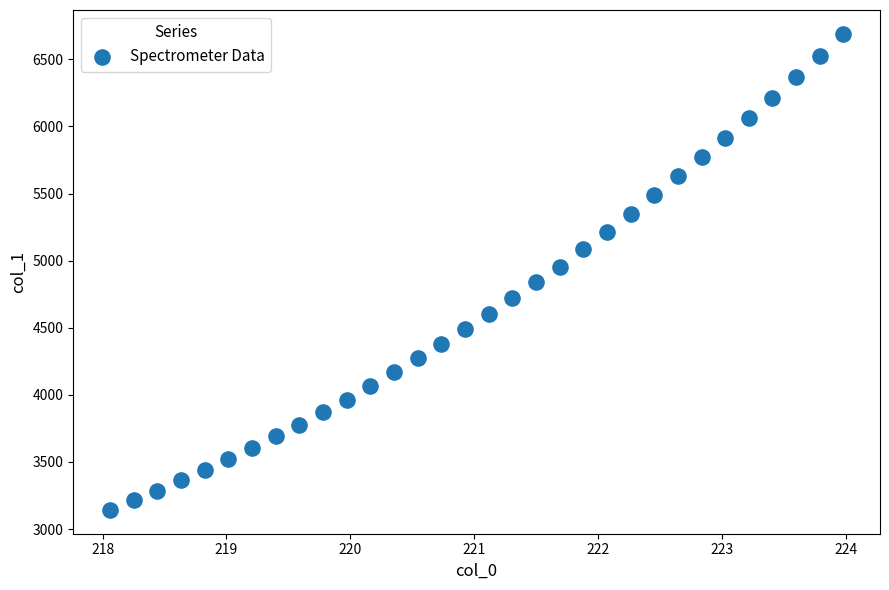

What is the range of Y values (max minus min)?

3546.8